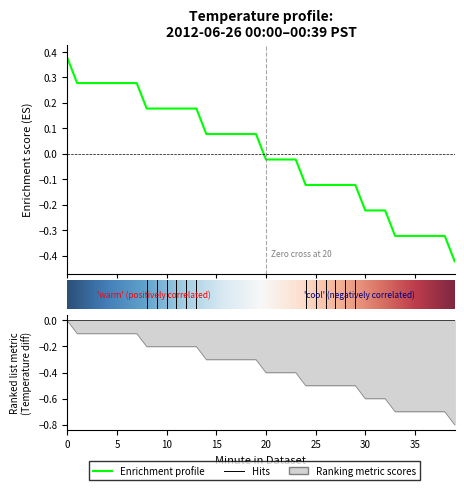

What is the greatest value displayed?

0.4